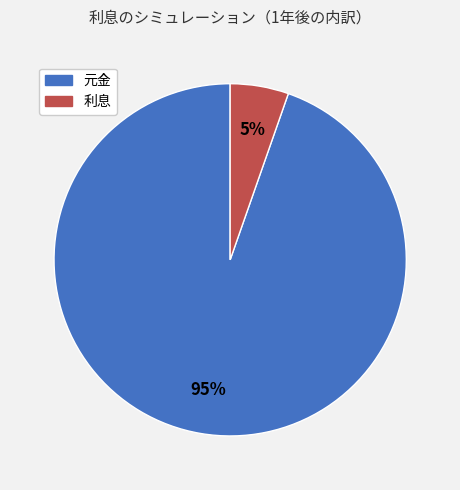

Which has a higher value, 利息 or 元金?

元金